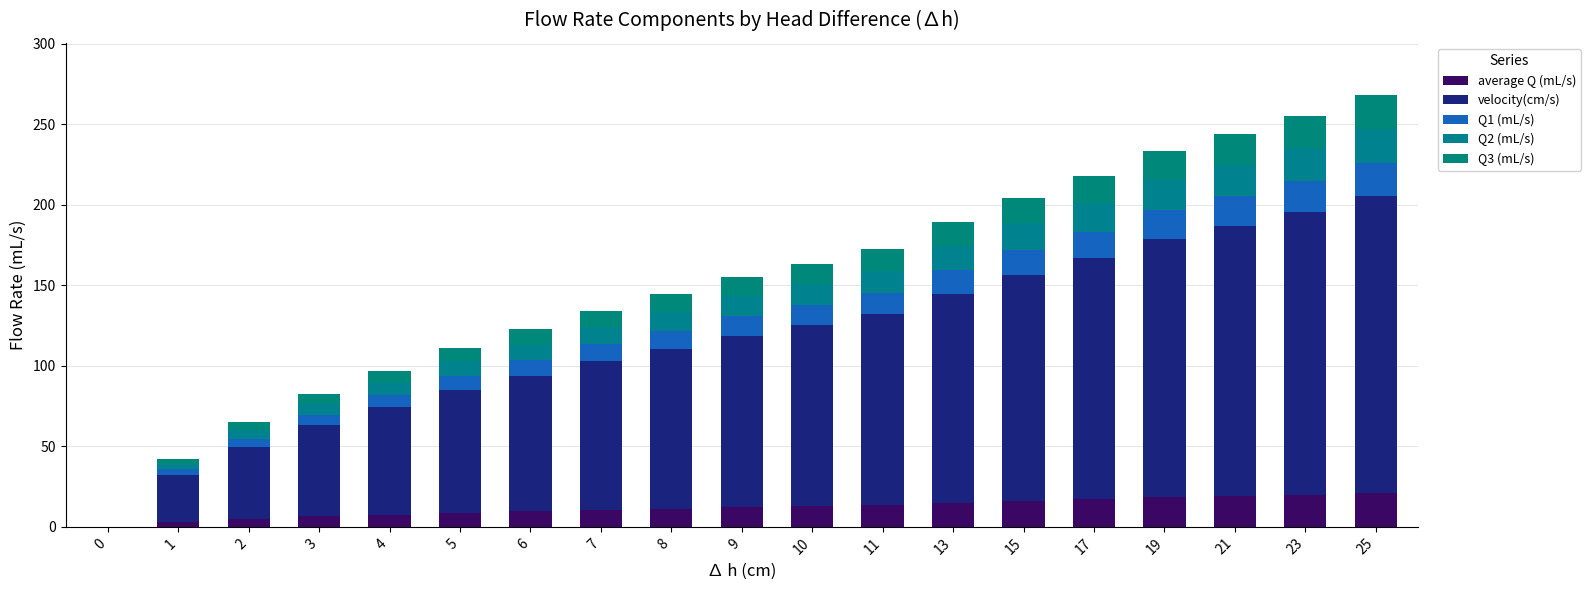

What are all the series names shown in the legend?

average Q (mL/s), velocity(cm/s), Q1 (mL/s), Q2 (mL/s), Q3 (mL/s)